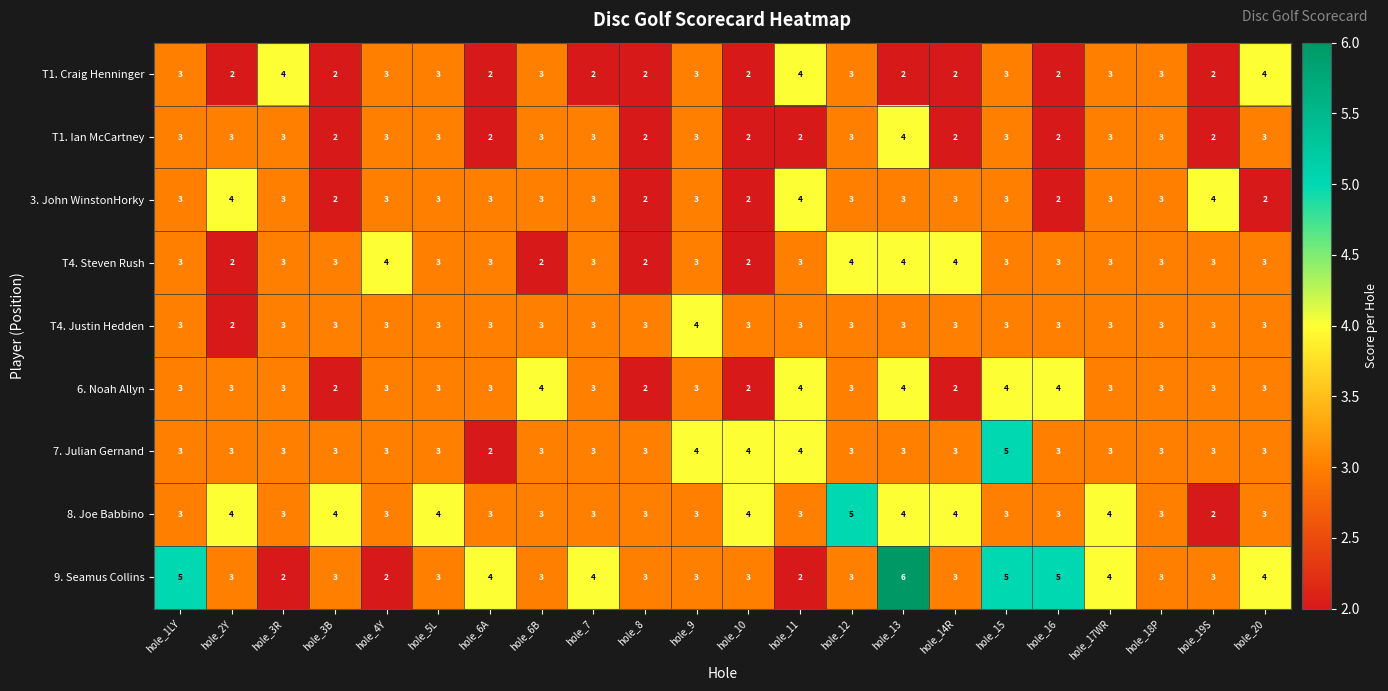

Which series has the widest spread of values?

9. Seamus Collins